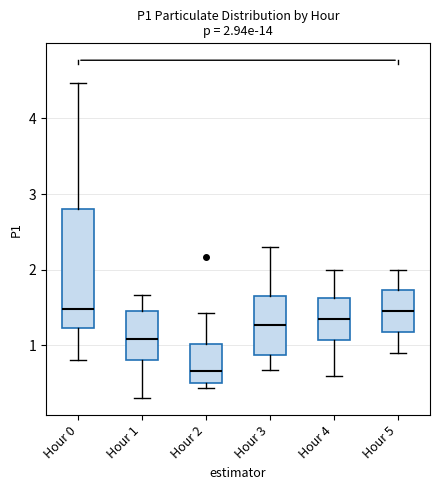

Which box is the tallest, from its lower edge to its upper edge?

Hour 0